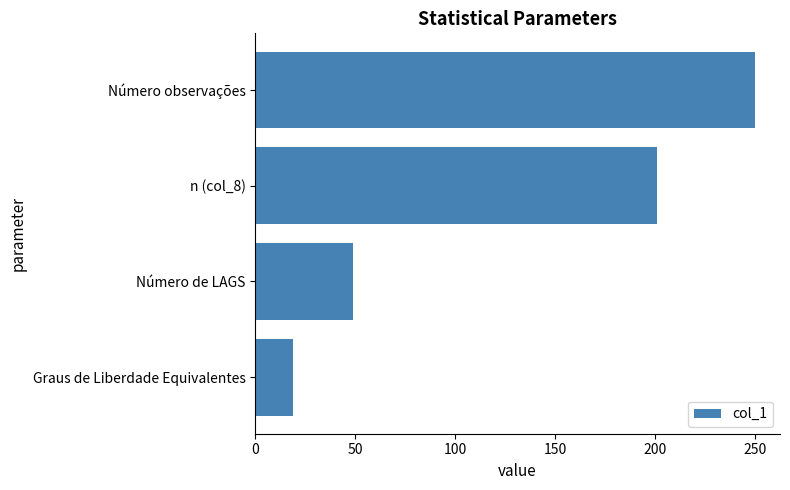

Is it true that the value at n (col_8) is 201.0?

True